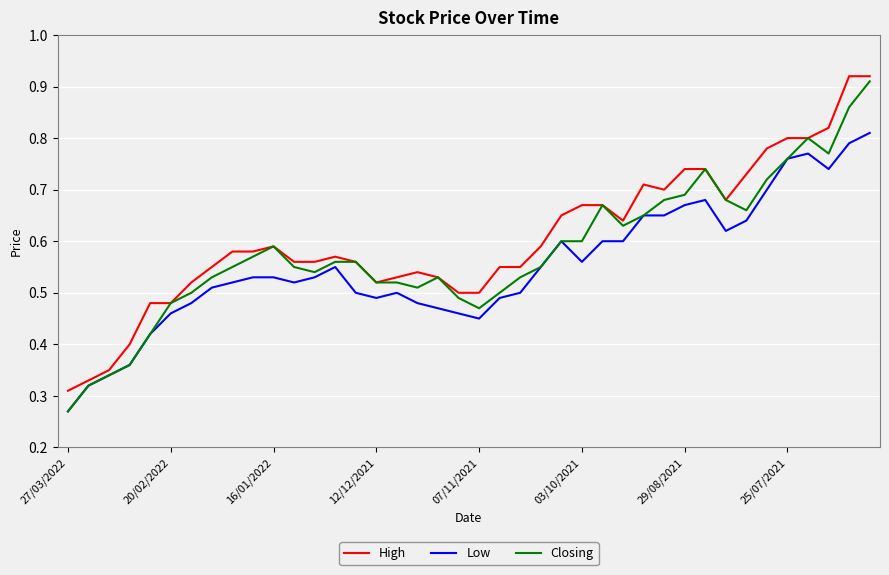

Reading left to right, transcribe all the data shown in this chart.

High: 0.3	0.3	0.3	0.4	0.5	0.5	0.5	0.6	0.6	0.6	0.6	0.6	0.6	0.6	0.6	0.5	0.5	0.5	0.5	0.5	0.5	0.6	0.6	0.6	0.7	0.7	0.7	0.6	0.7	0.7	0.7	0.7	0.7	0.7	0.8	0.8	0.8	0.8	0.9	0.9
Low: 0.3	0.3	0.3	0.4	0.4	0.5	0.5	0.5	0.5	0.5	0.5	0.5	0.5	0.6	0.5	0.5	0.5	0.5	0.5	0.5	0.5	0.5	0.5	0.6	0.6	0.6	0.6	0.6	0.7	0.7	0.7	0.7	0.6	0.6	0.7	0.8	0.8	0.7	0.8	0.8
Closing: 0.3	0.3	0.3	0.4	0.4	0.5	0.5	0.5	0.6	0.6	0.6	0.6	0.5	0.6	0.6	0.5	0.5	0.5	0.5	0.5	0.5	0.5	0.5	0.6	0.6	0.6	0.7	0.6	0.7	0.7	0.7	0.7	0.7	0.7	0.7	0.8	0.8	0.8	0.9	0.9